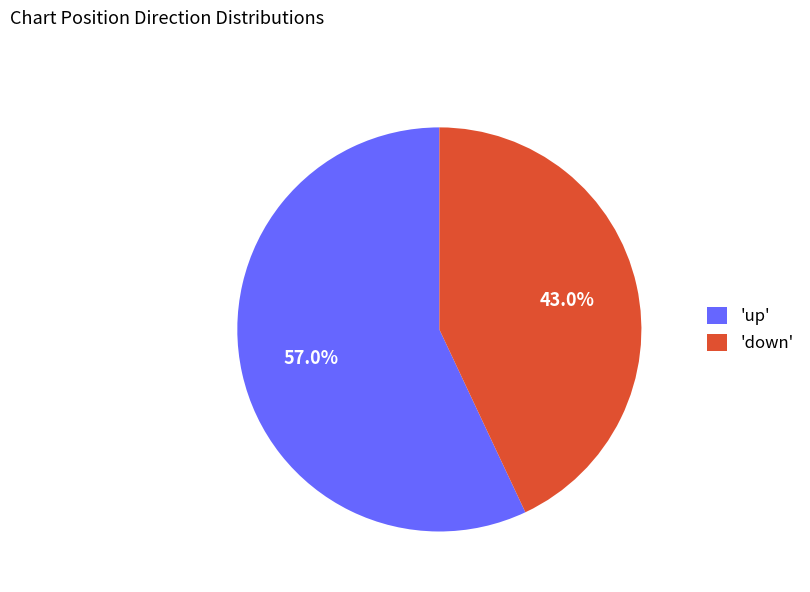

Rank the categories by value from highest to lowest.

'up', 'down'